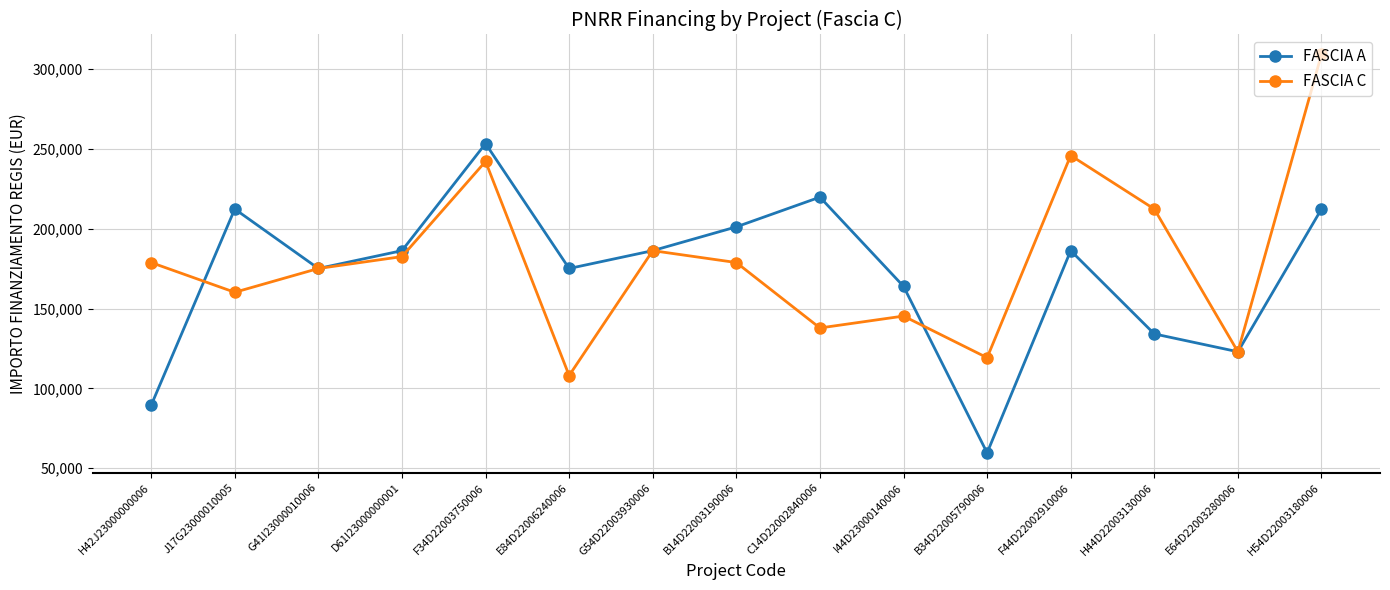

Rank the series by their maximum value, from lowest to highest.

FASCIA A, FASCIA C